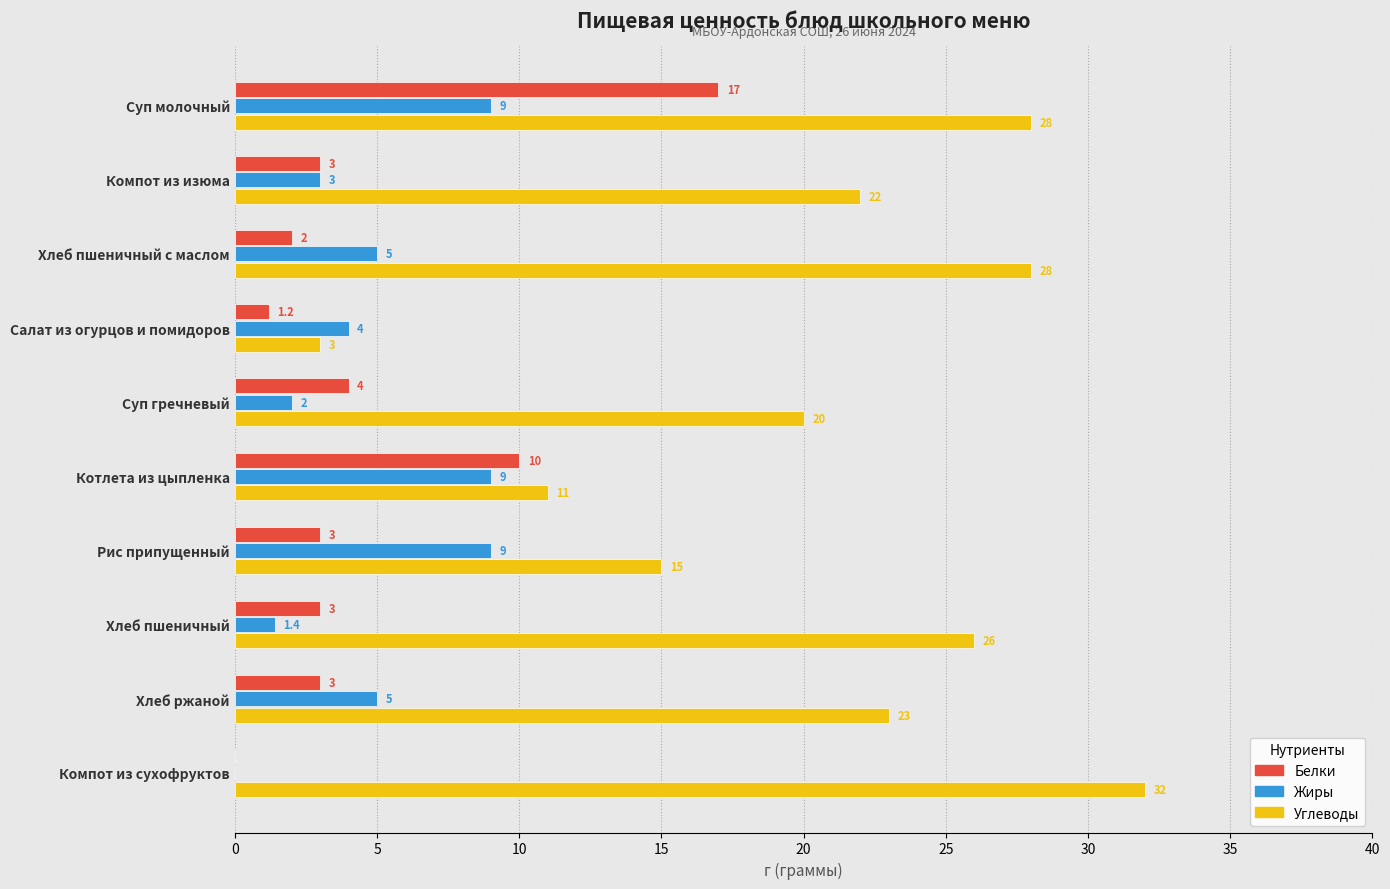

Read the Углеводы value at Салат из огурцов и помидоров.

3.0